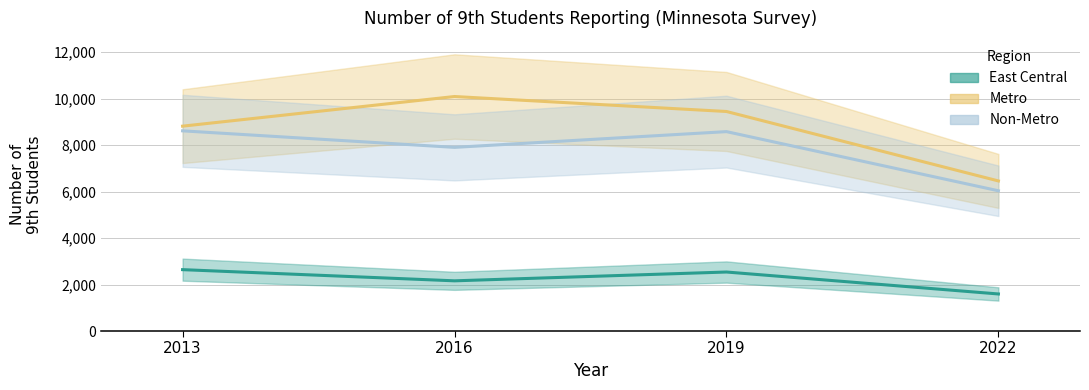

Which label corresponds to the largest value in the chart?

2016